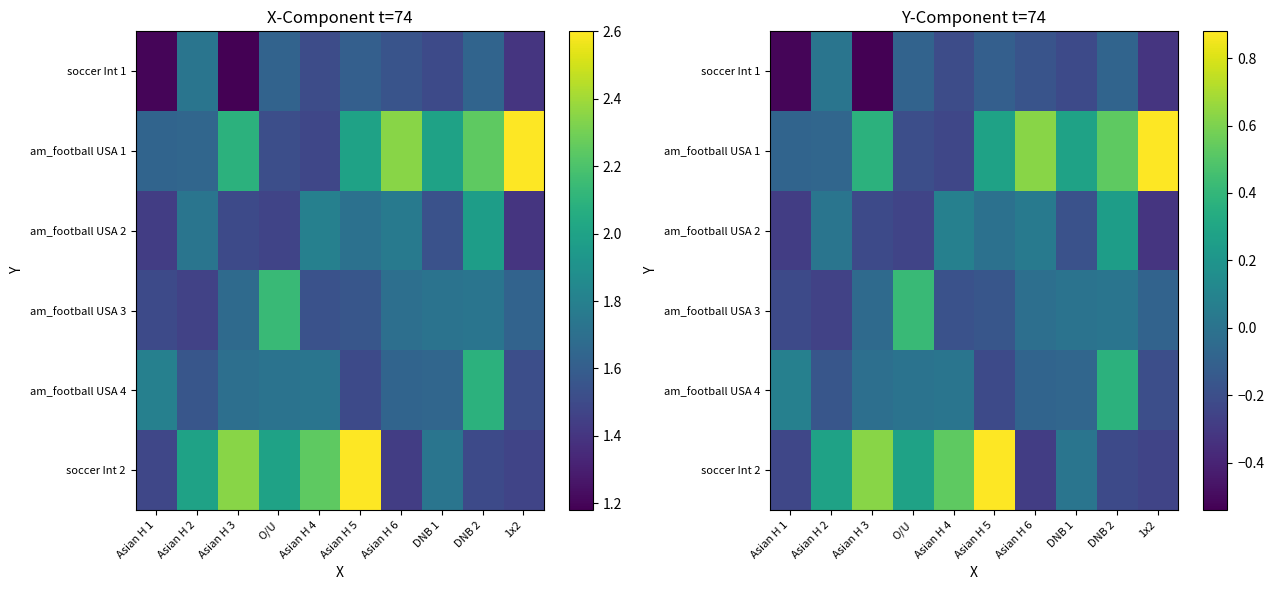

What is the total value across all series at Asian H 5?

0.7